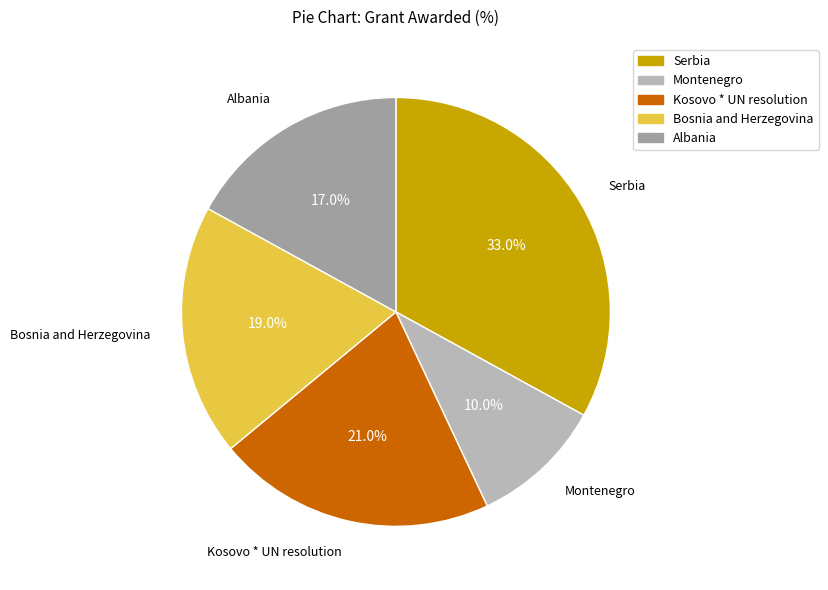

Approximately how many times larger is the value at Kosovo * UN resolution compared to Bosnia and Herzegovina?

1.1